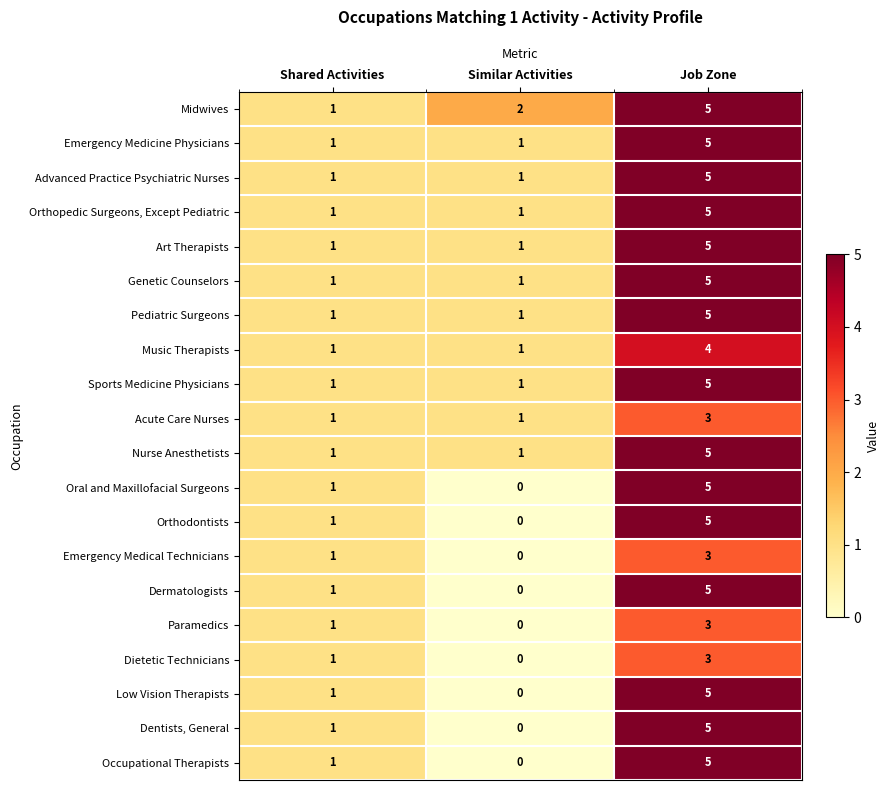

What is the difference between the maximum and minimum values in the Art Therapists series?

4